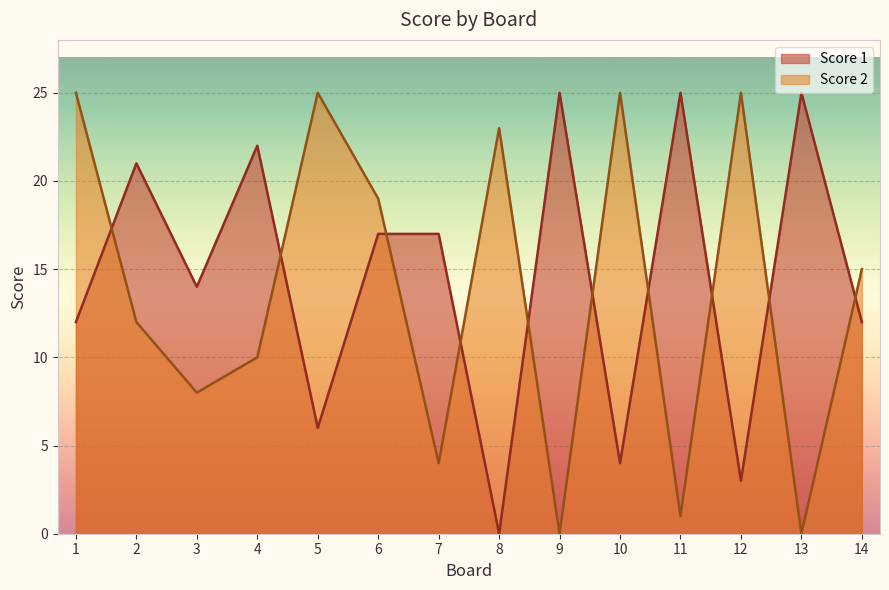

How many data points in Score 2 are less than 15?

7